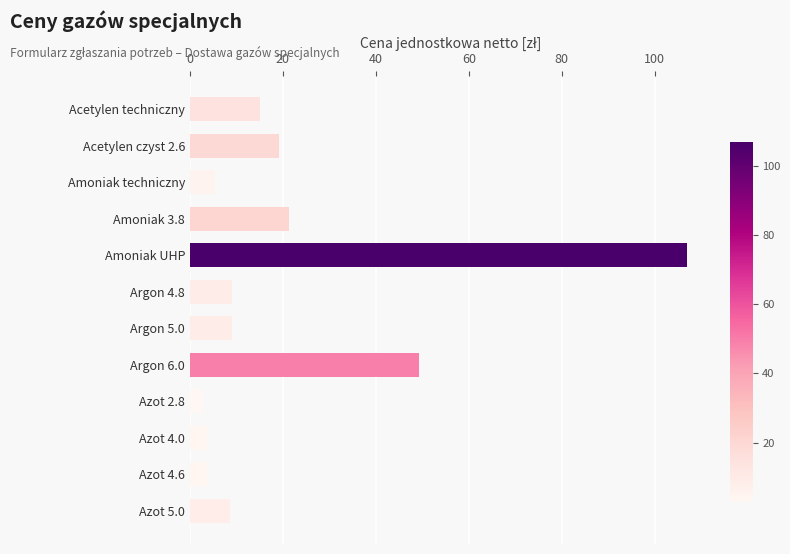

Which category has the highest value across all series?

Amoniak UHP